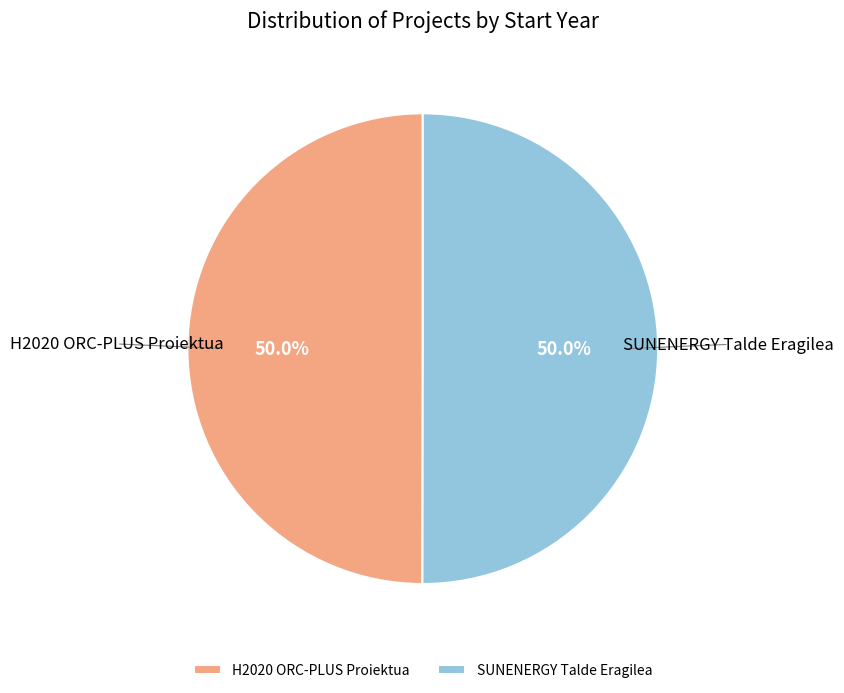

To the nearest percent, what portion does SUNENERGY Talde Eragilea represent?

50%